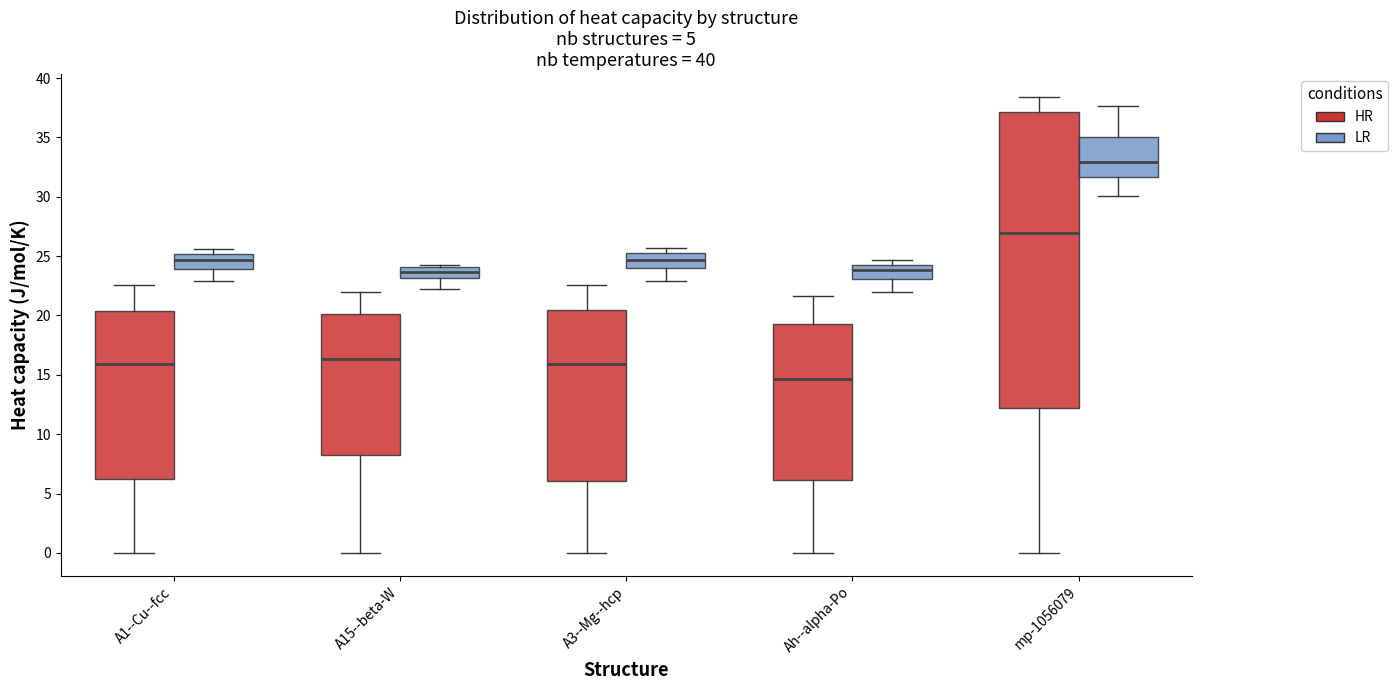

Which box's median line is the lowest?

Ah--alpha-Po (HR)